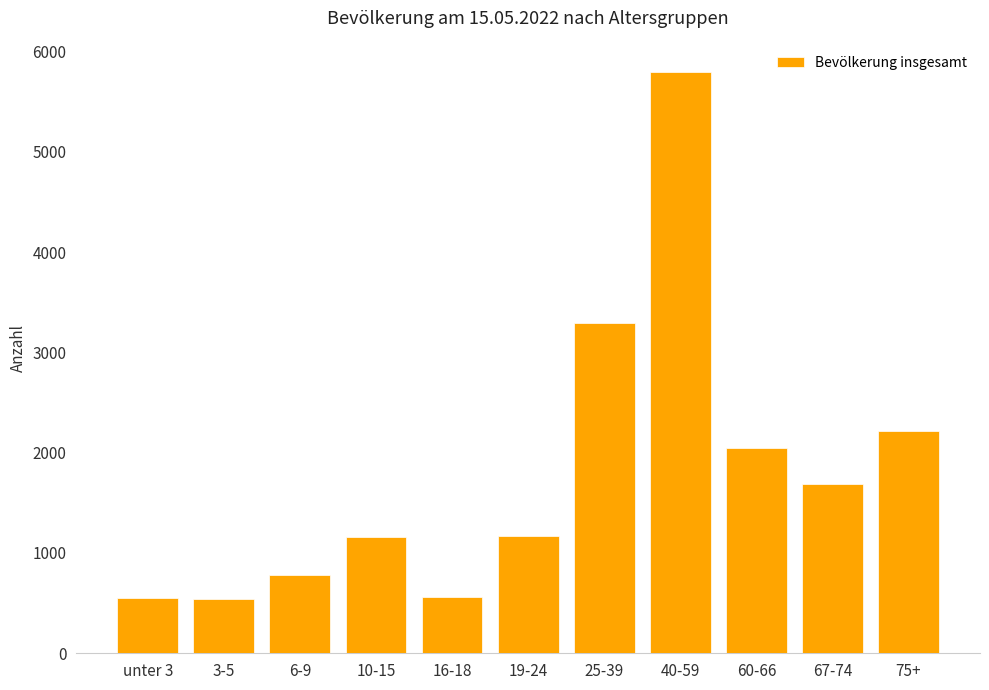

What is the sum of the values at 25-39 and 60-66?

5348